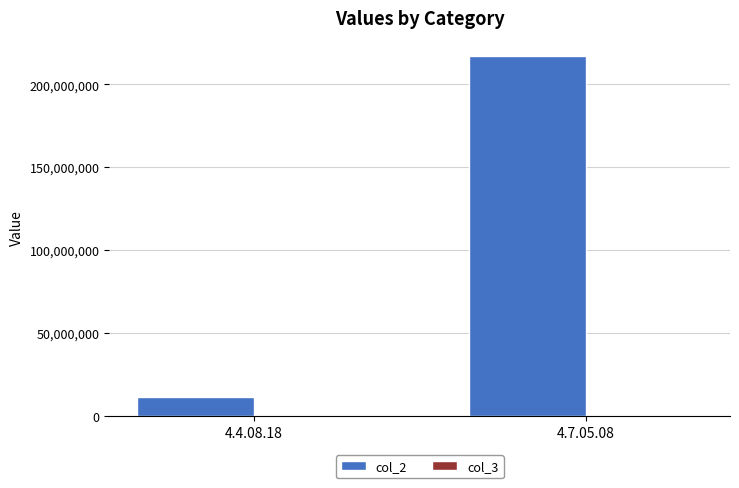

List the labels in order of value, smallest first.

4.4.08.18, 4.7.05.08